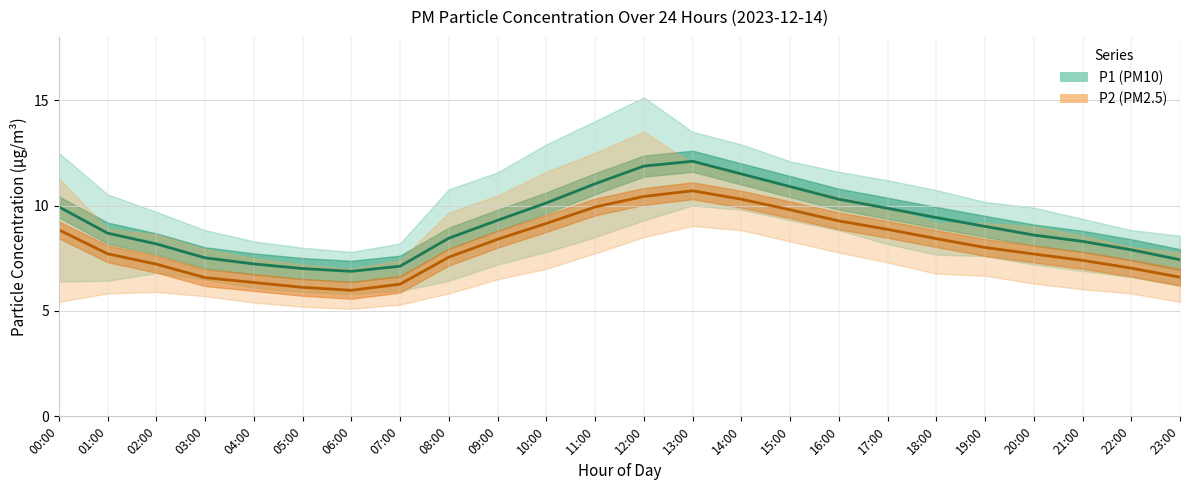

Rank the series by their maximum value, from highest to lowest.

P1 (PM10), P2 (PM2.5)